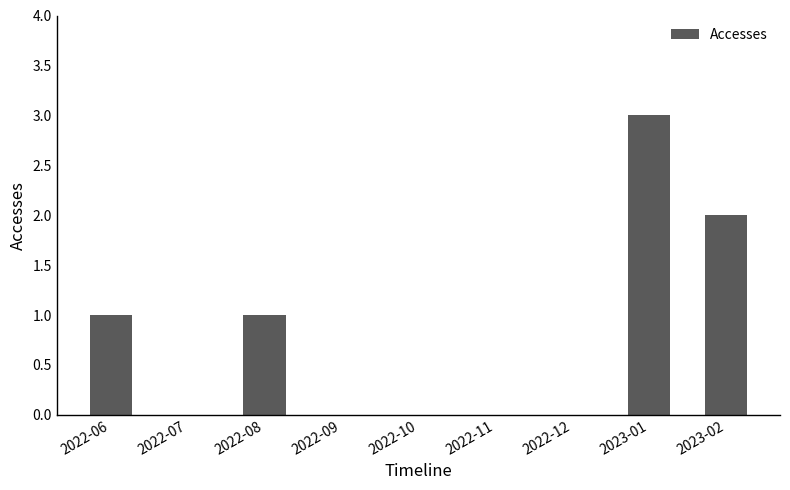

What is the average value?

1